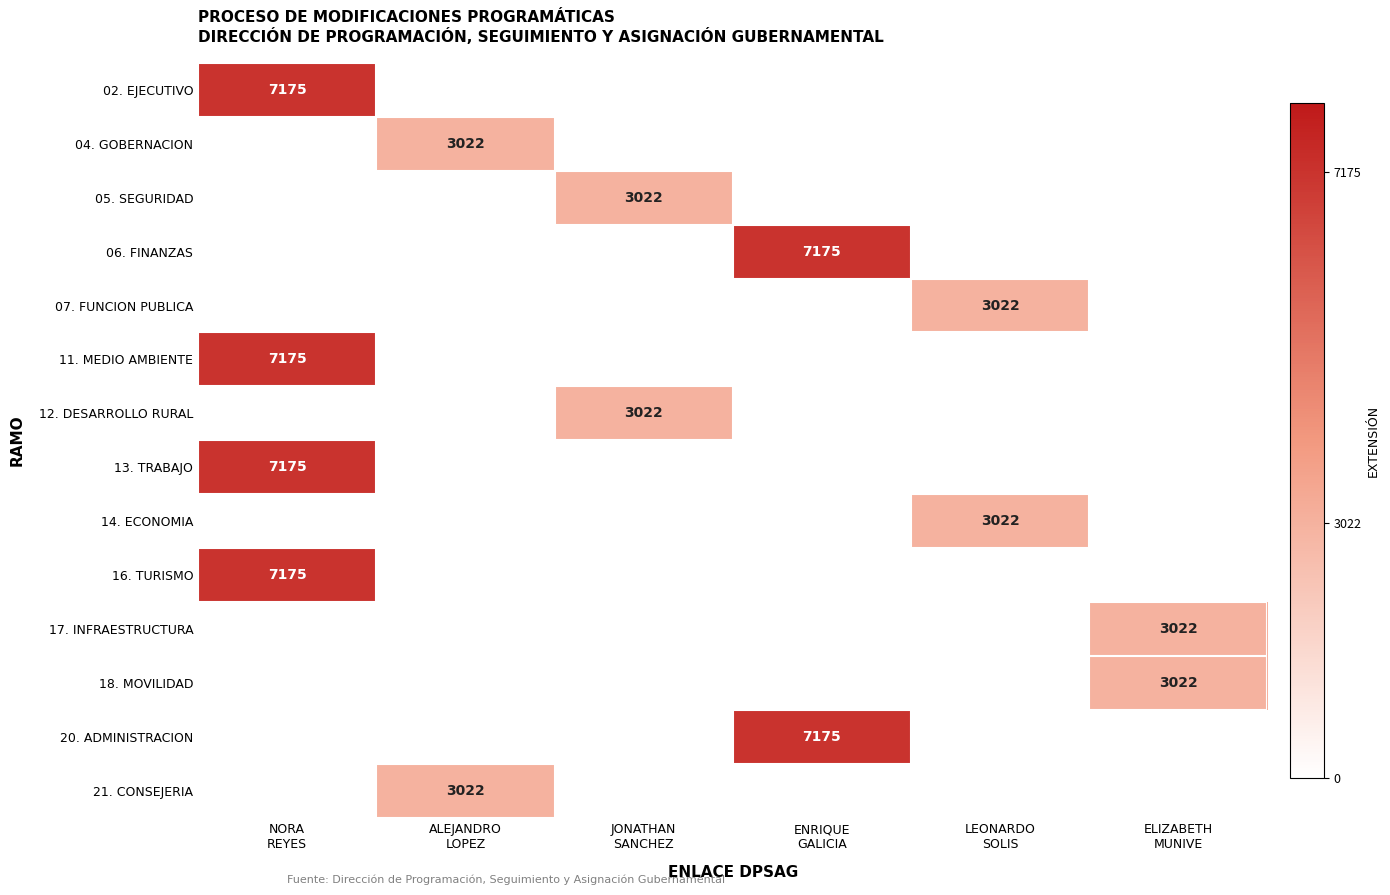

At ELIZABETH MUNIVE, list the series in order from smallest to largest.

02. EJECUTIVO, 04. GOBERNACION, 05. SEGURIDAD, 06. FINANZAS, 07. FUNCION PUBLICA, 11. MEDIO AMBIENTE, 12. DESARROLLO RURAL, 13. TRABAJO, 14. ECONOMIA, 16. TURISMO, 20. ADMINISTRACION, 21. CONSEJERIA, 17. INFRAESTRUCTURA, 18. MOVILIDAD